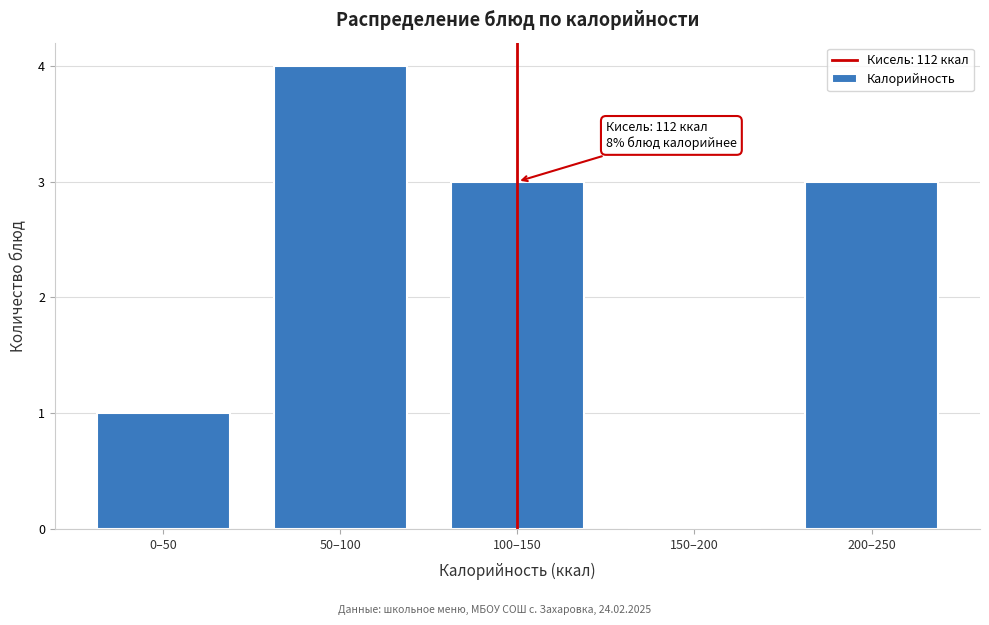

Reading left to right, extract all data points from this chart.

0–50=1	50–100=4	100–150=3	150–200=0	200–250=3